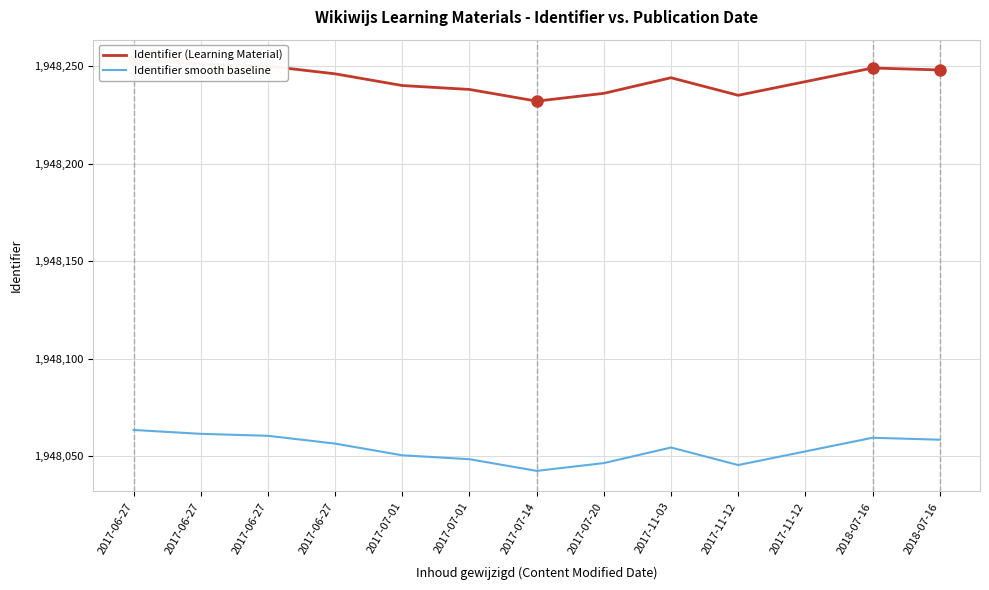

True or false: Identifier (Learning Material) and Identifier smooth baseline cross at least once.

False